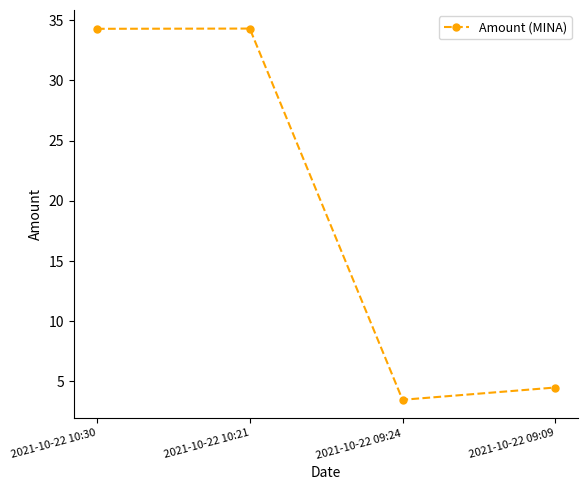

What is the difference between the maximum and minimum values?

30.8